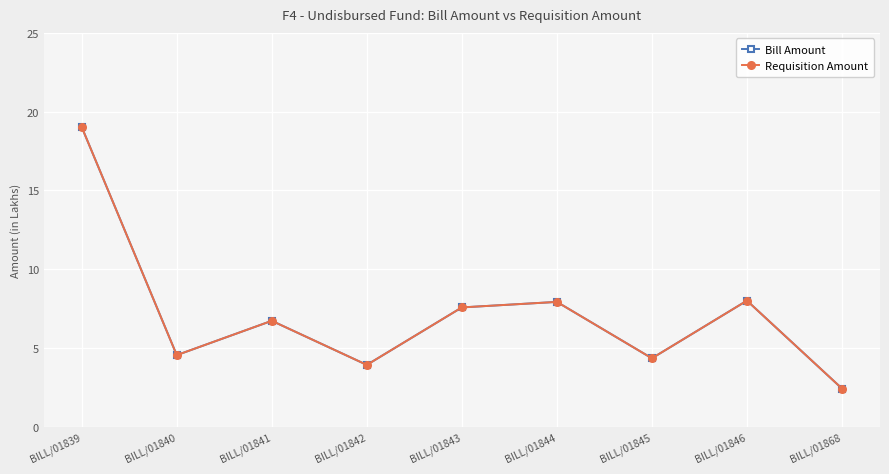

Does the chart have visible grid lines?

Yes